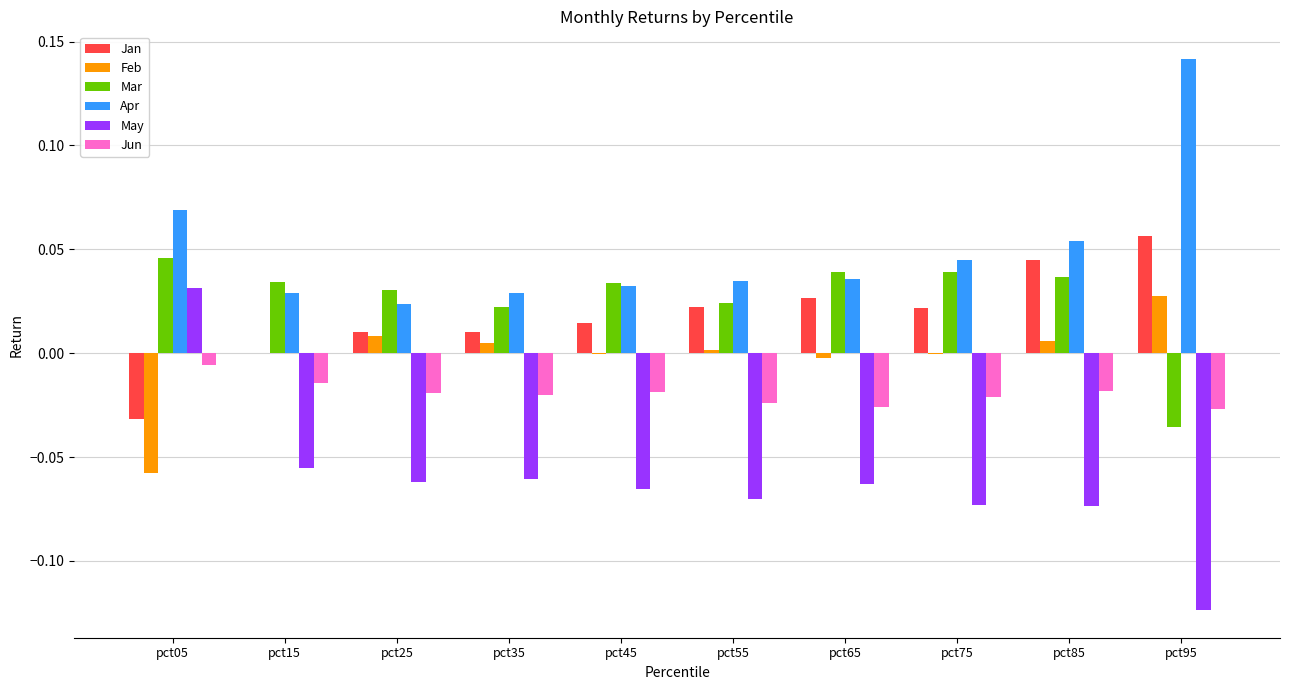

How many groups of bars are there?

10